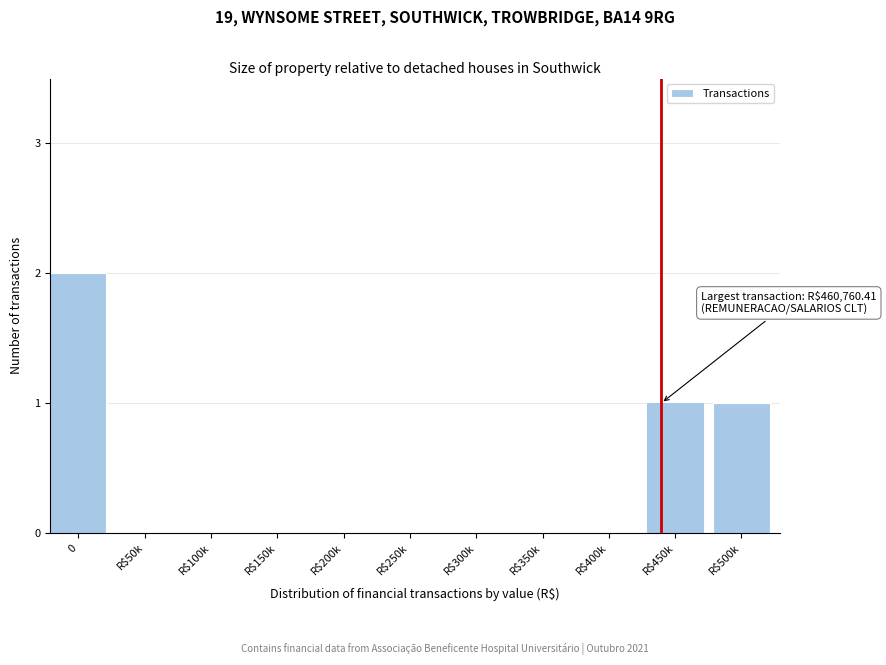

The chart shows a value of 0 at R$300k. True or false?

True